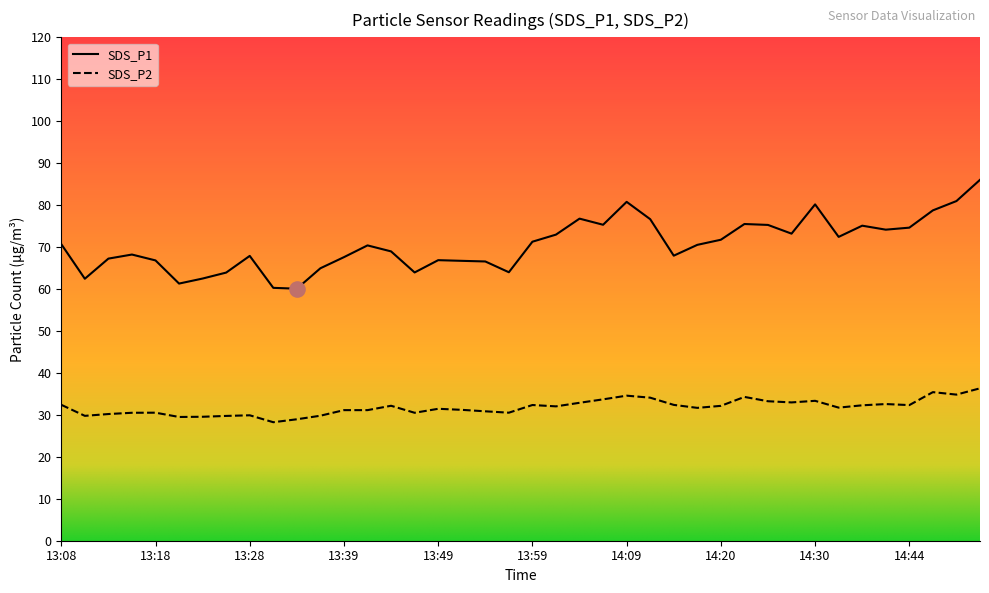

What is the total value across all series at 13:23?

92.0